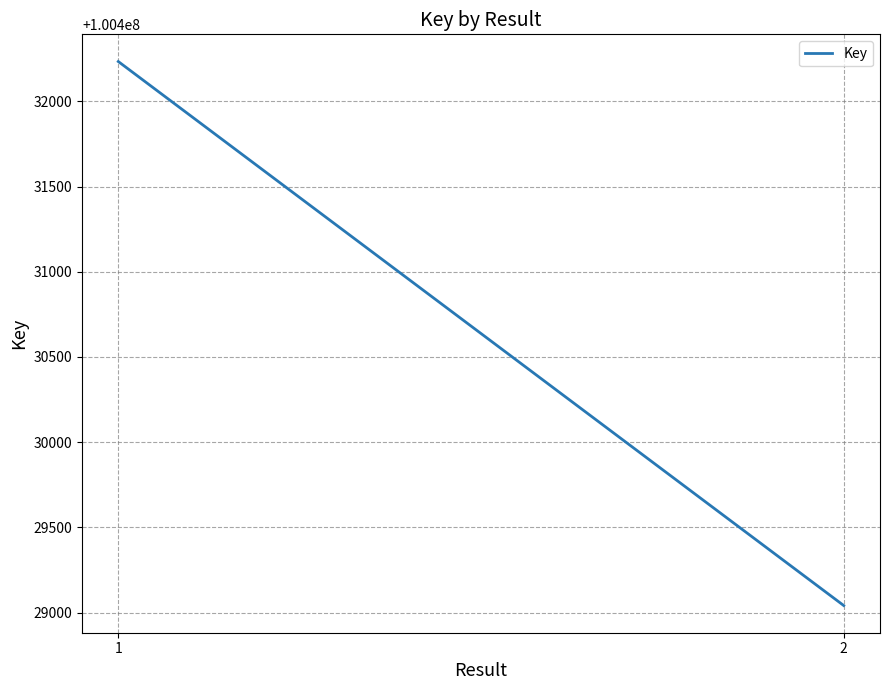

Read the value at 2, to the nearest 10.

100429040